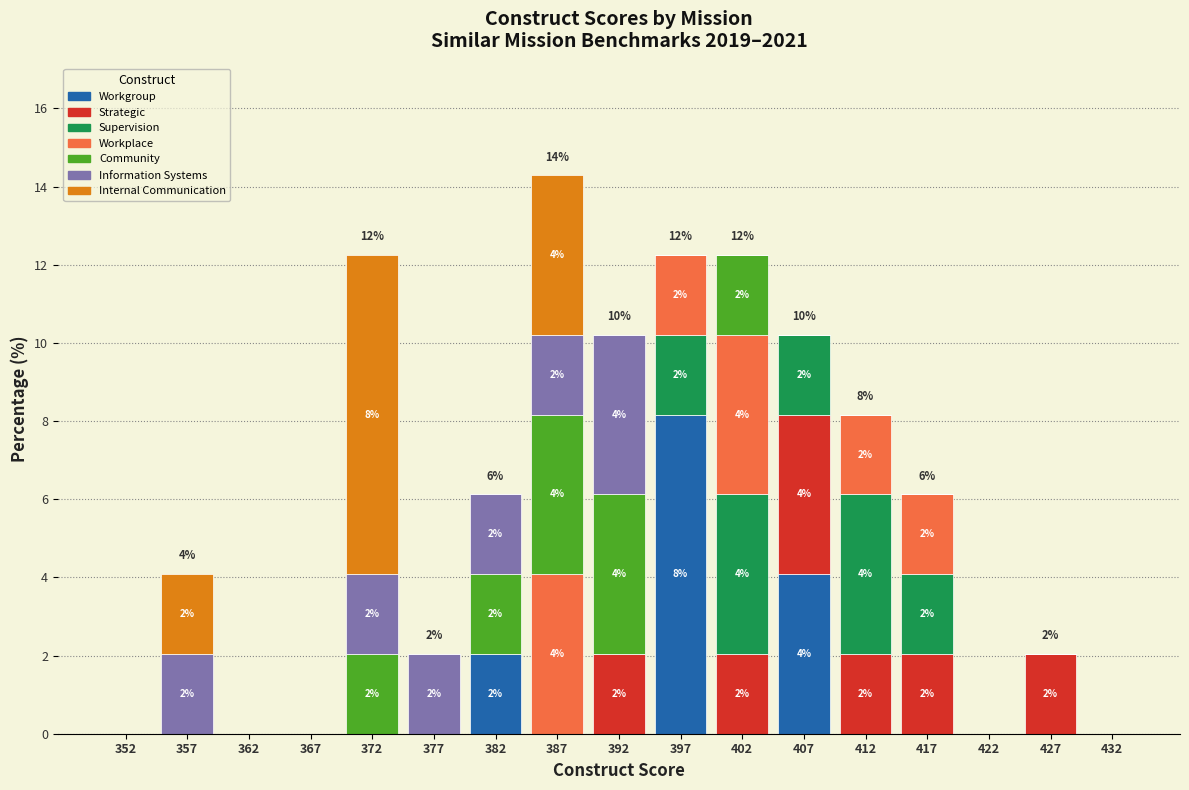

Which range on the x-axis has the tallest stacked bar (by total height)?

385 to 390